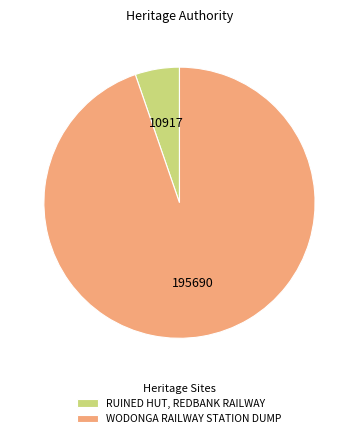

Does WODONGA RAILWAY STATION DUMP account for over 50% of the chart?

Yes